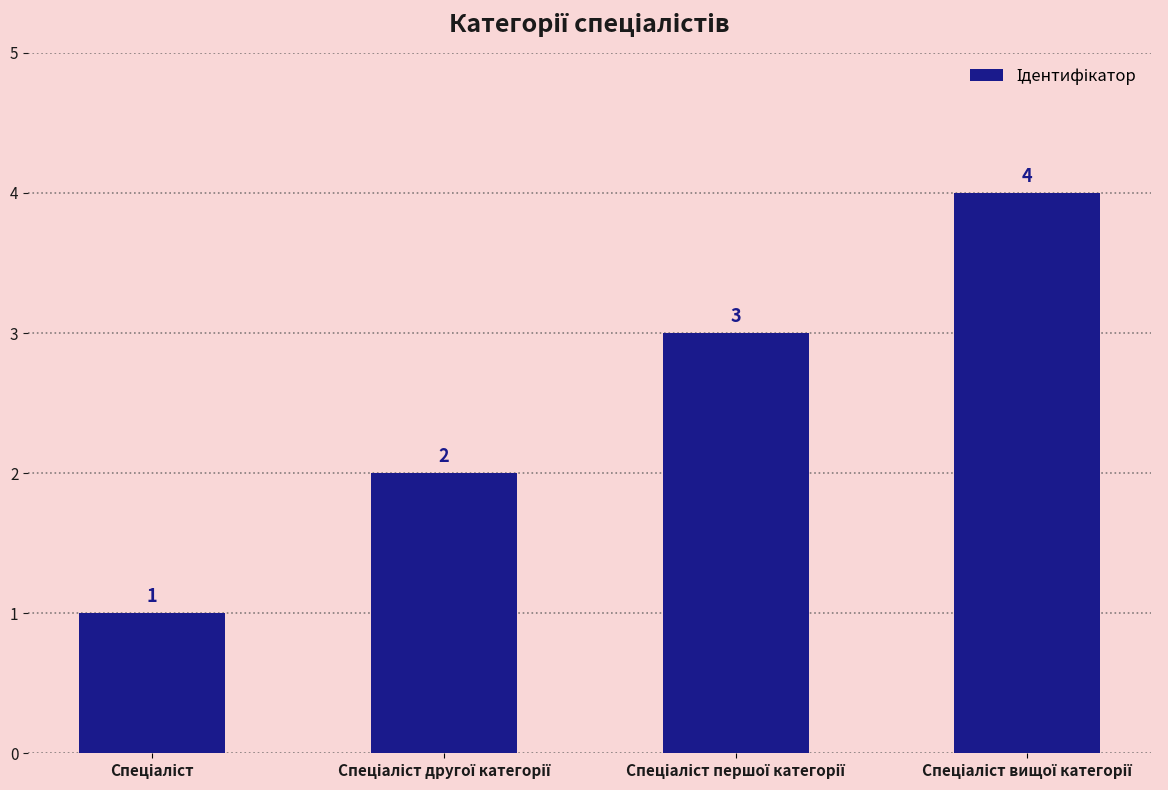

What is the greatest value displayed?

4